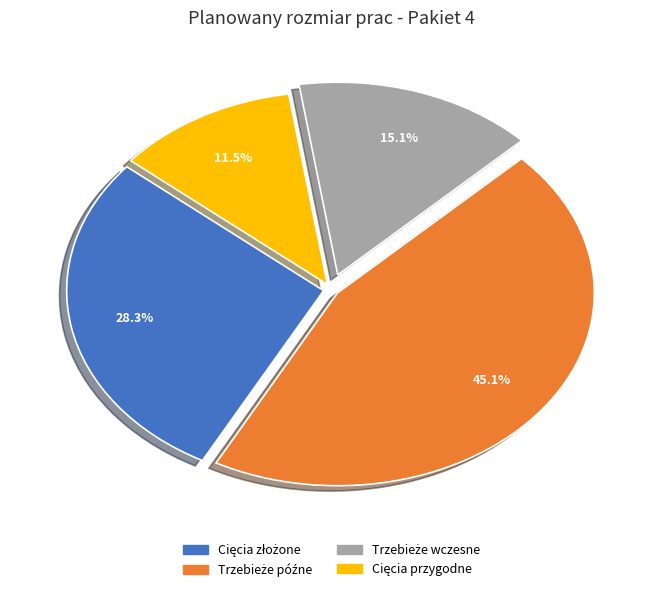

Is there a majority slice in this chart?

No